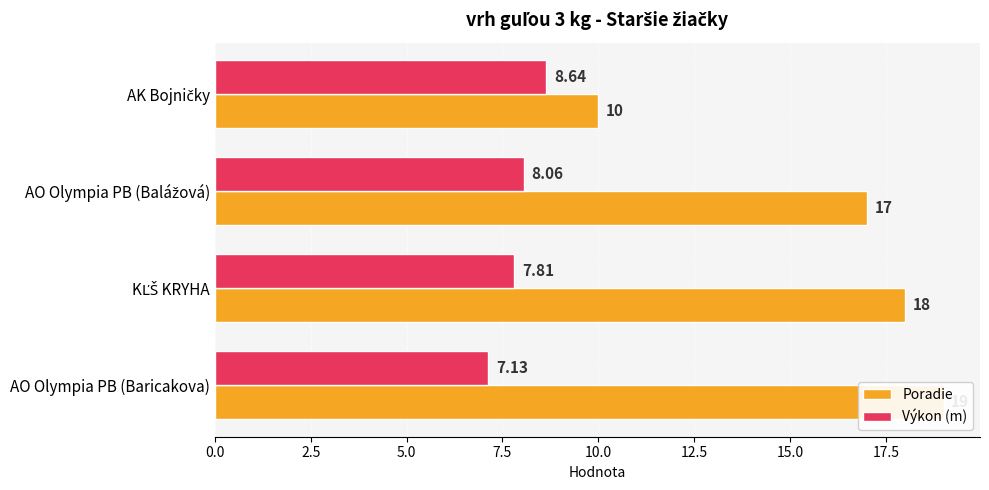

Which series has the largest range (max minus min)?

Poradie